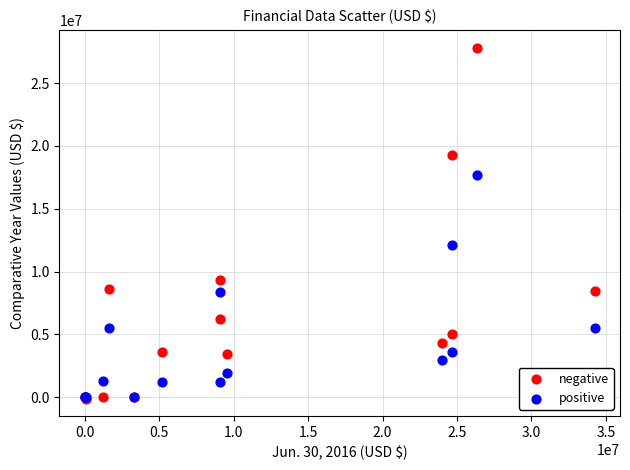

In the negative series, what Y value is closest to 13865645?

9335244